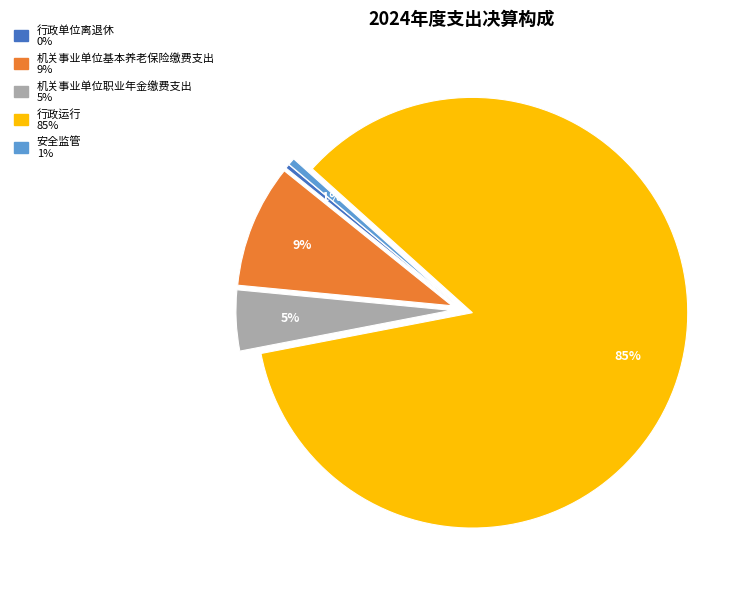

To the nearest percent, what is the combined percentage of 安全监管 and 行政运行?

86%